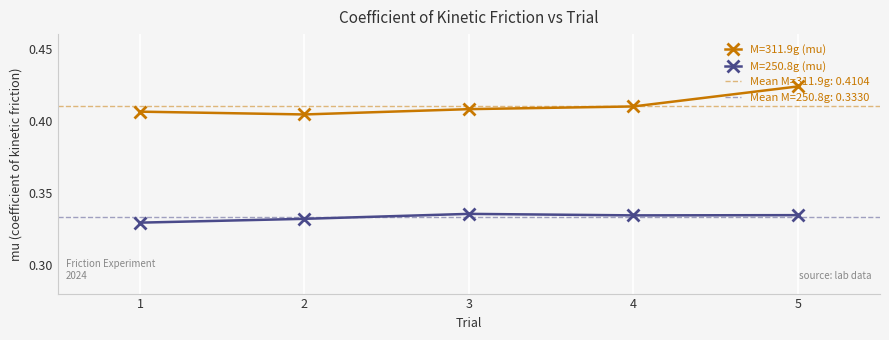

Which category has the lowest value in the M=311.9g (mu) series?

2